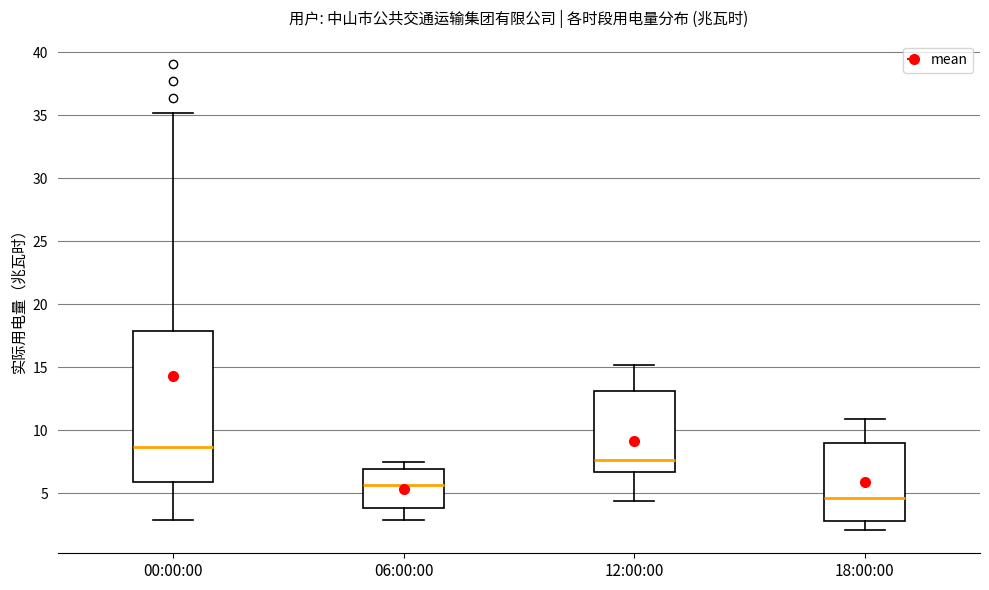

Which box has the lowest median line?

18:00:00